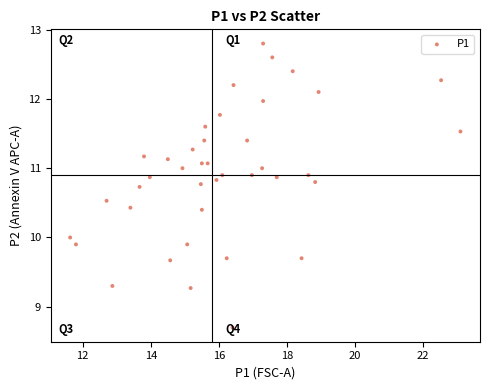

What is the range of Y values (max minus min)?

4.1